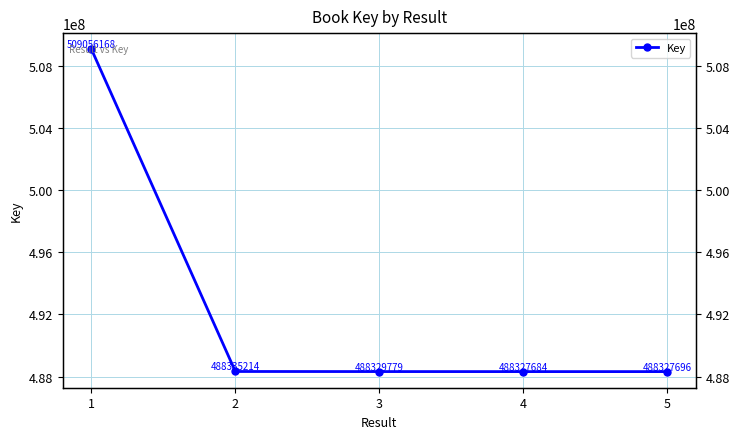

The value at 5 is 181730848. True or false?

False